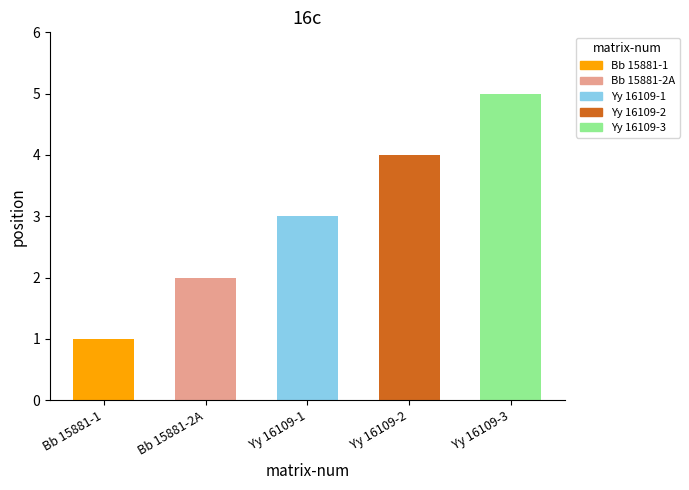

Rank the categories by value from lowest to highest.

Bb 15881-1, Bb 15881-2A, Yy 16109-1, Yy 16109-2, Yy 16109-3